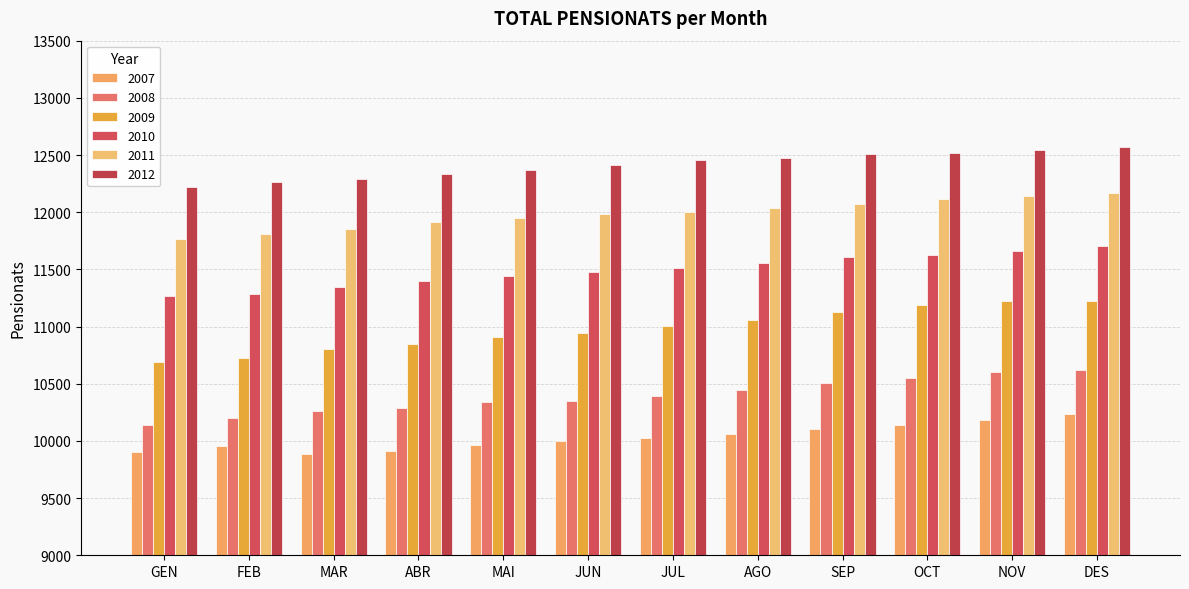

Which label corresponds to the largest value in the chart?

DES